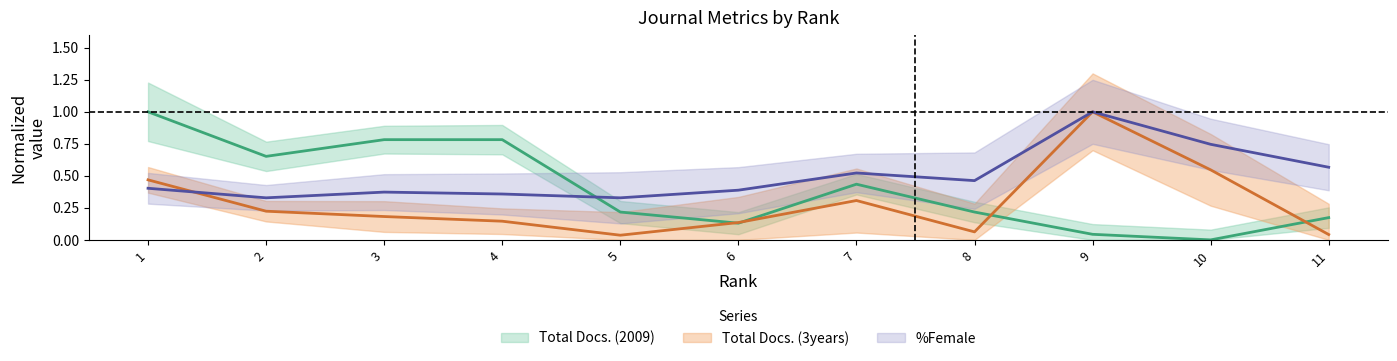

Between 11 and 5, which is larger?

5